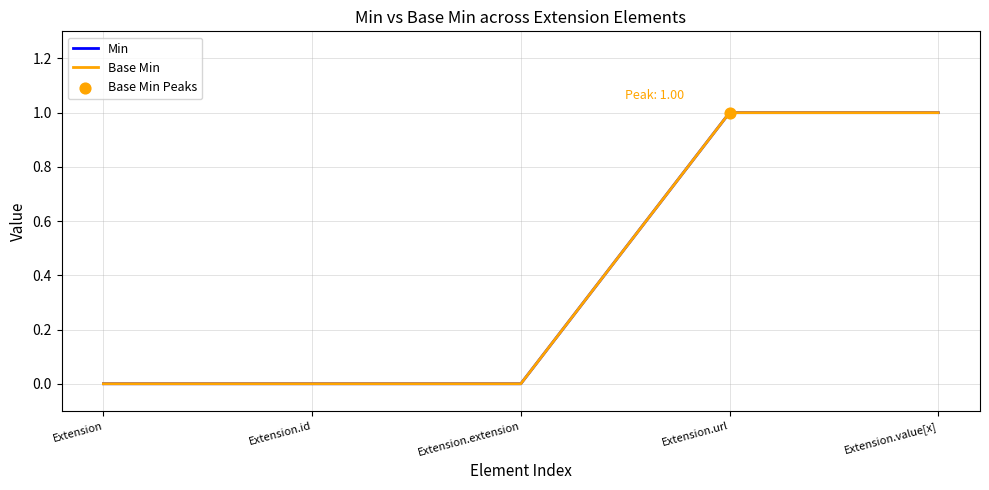

Is this an area chart (filled region under the line)?

No